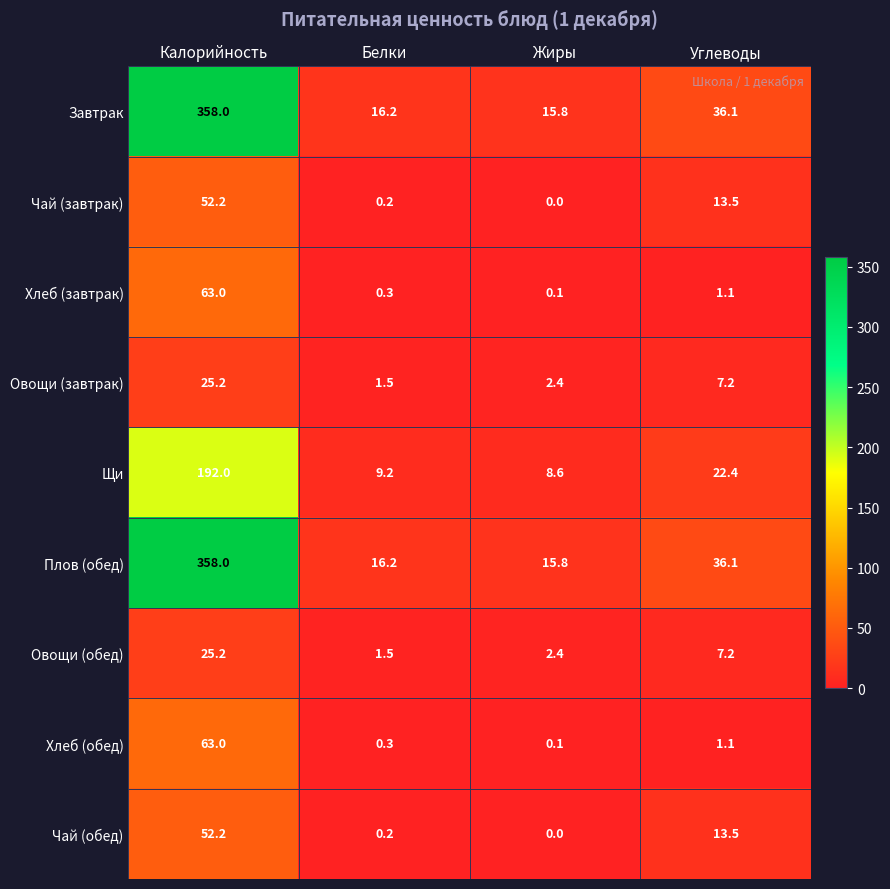

What is the maximum value shown in the chart?

358.0